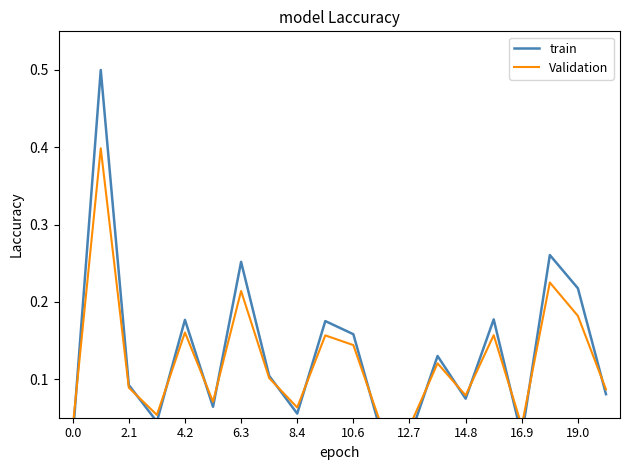

Does the chart display data point markers on the line(s)?

No